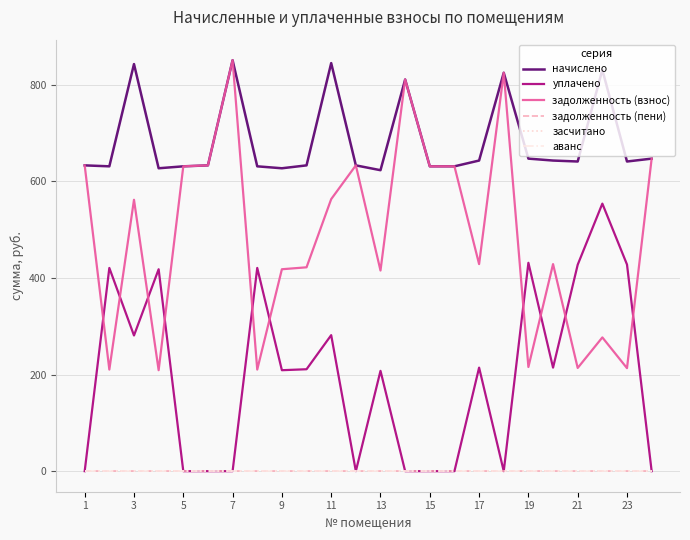

Does the chart have visible grid lines?

Yes